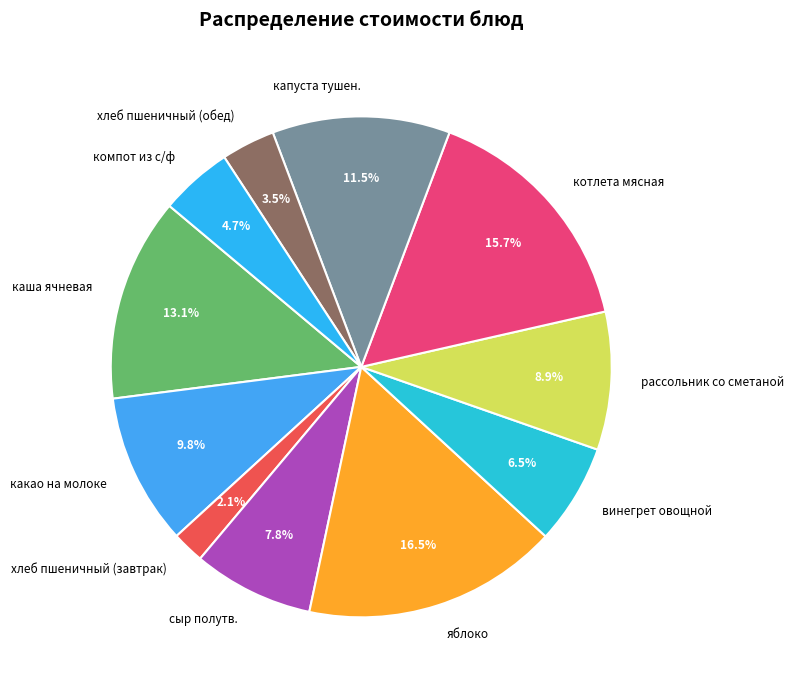

Is капуста тушен. the majority of the pie?

No